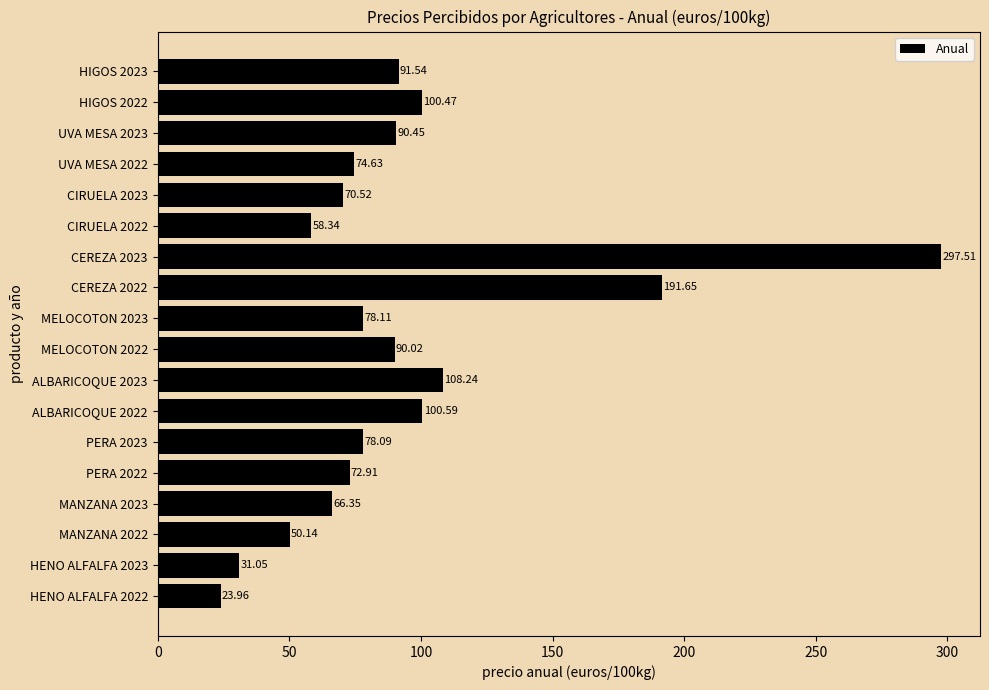

Between ALBARICOQUE 2022 and PERA 2023, which is larger?

ALBARICOQUE 2022